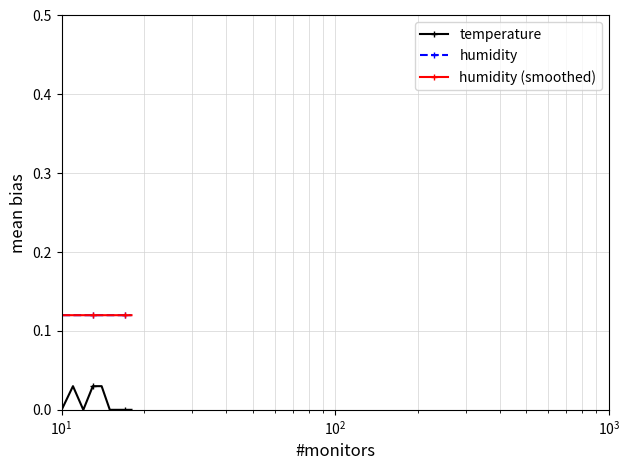

Which series has the largest range (max minus min)?

temperature